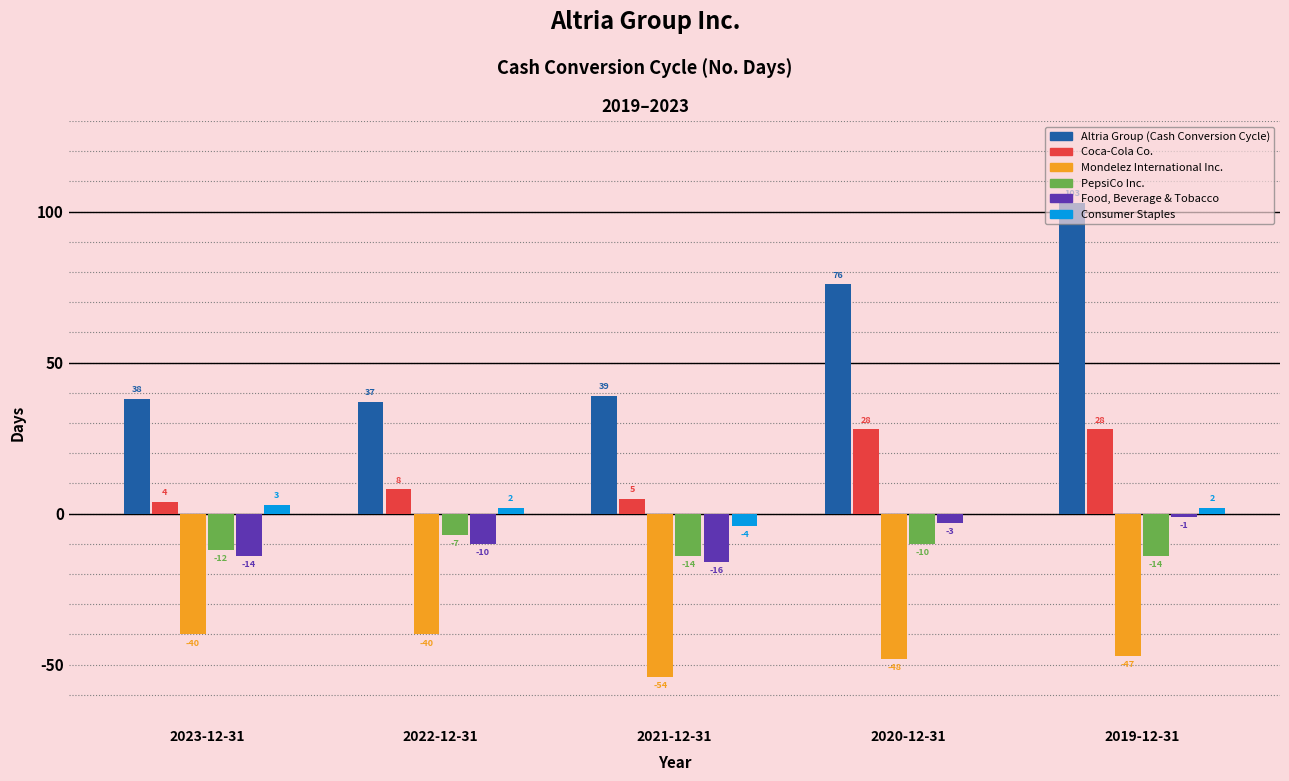

The value of Consumer Staples at 2023-12-31 is 3. True or false?

True